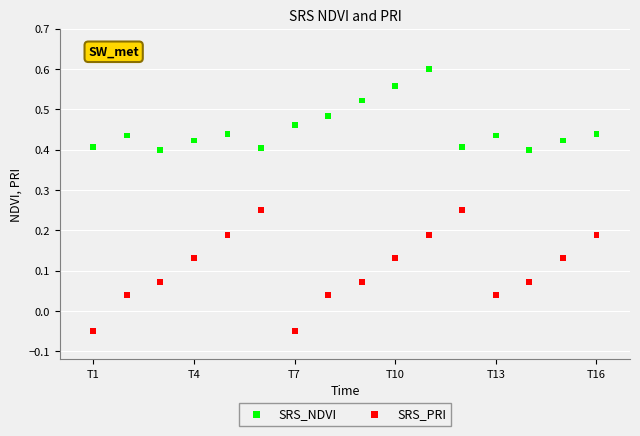

Which series contains the lowest Y value?

SRS_PRI